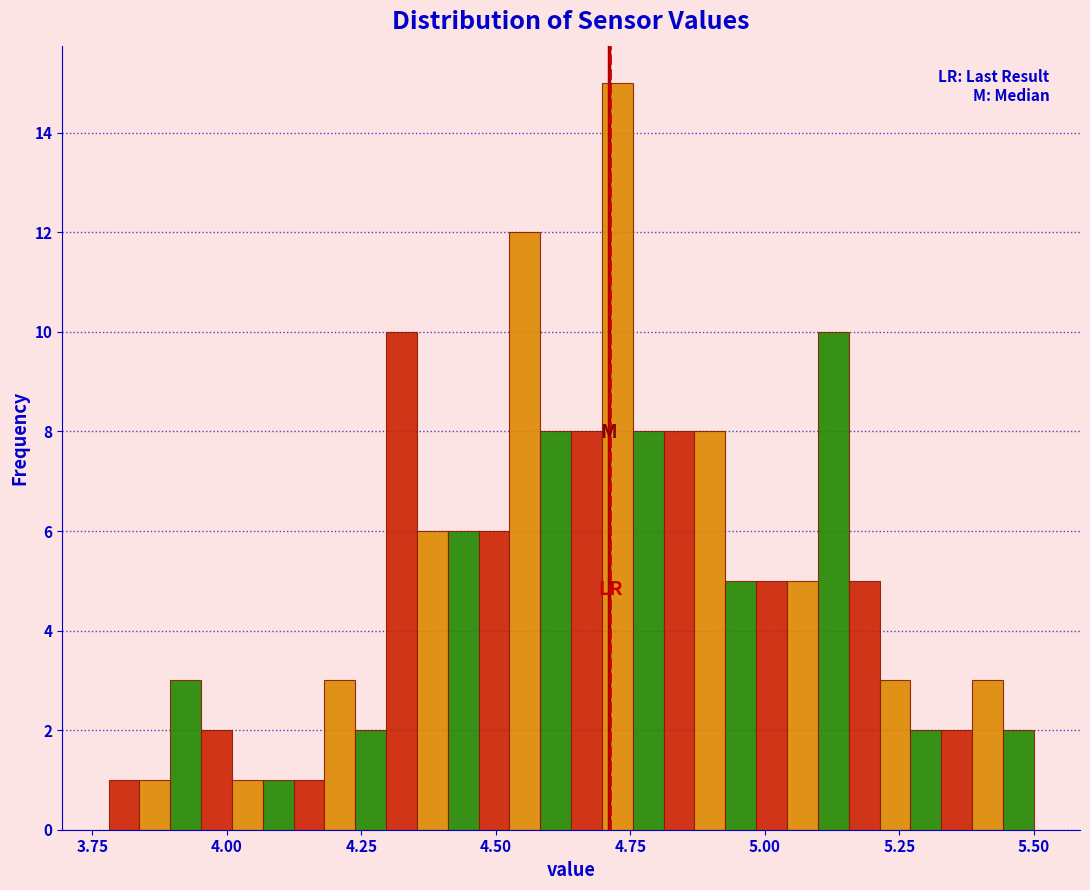

Around what value on the x-axis is the tallest bar? Give the approximate position of its centre, as read against the axis.

4.75